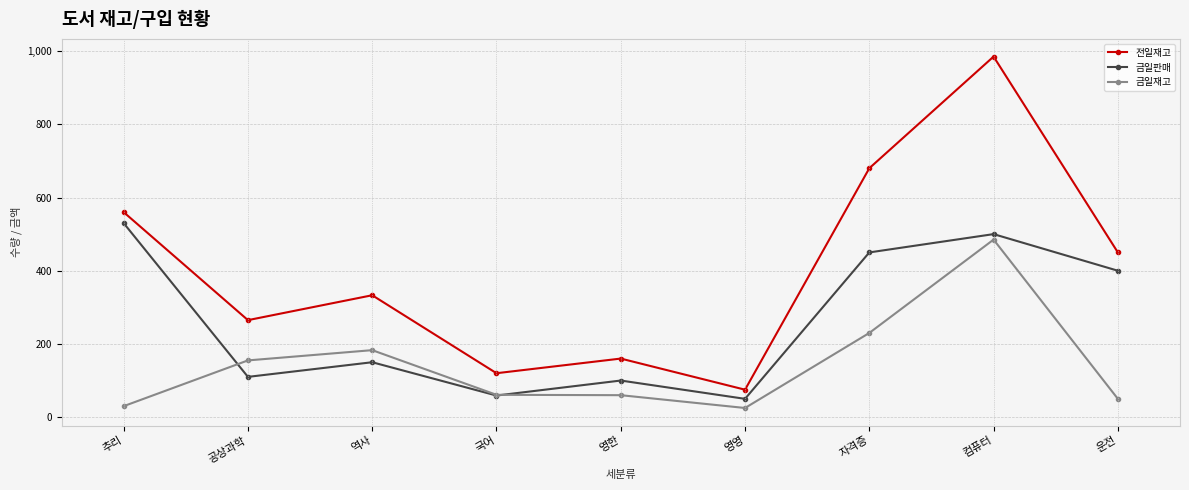

Is the value of 금일판매 at 컴퓨터 greater than the value of 금일재고 at 운전?

Yes